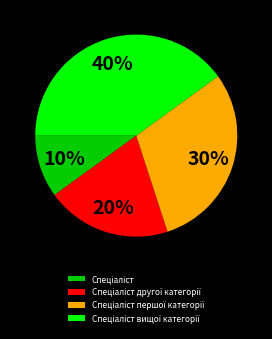

To the nearest percent, what is the average slice percentage?

25%